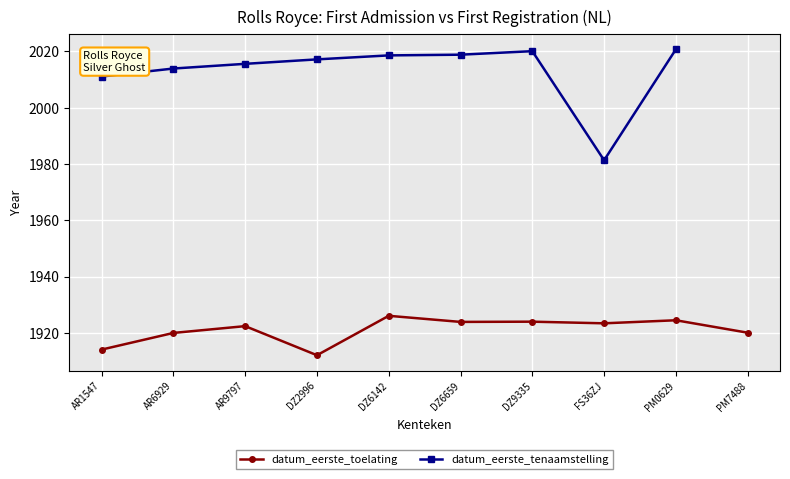

What are all the series names shown in the legend?

datum_eerste_toelating, datum_eerste_tenaamstelling